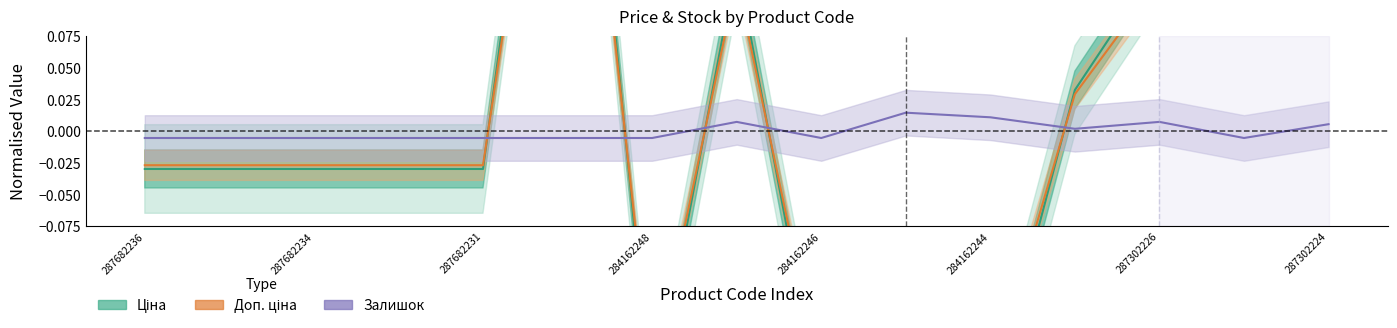

Which series has the largest total across all categories?

Ціна